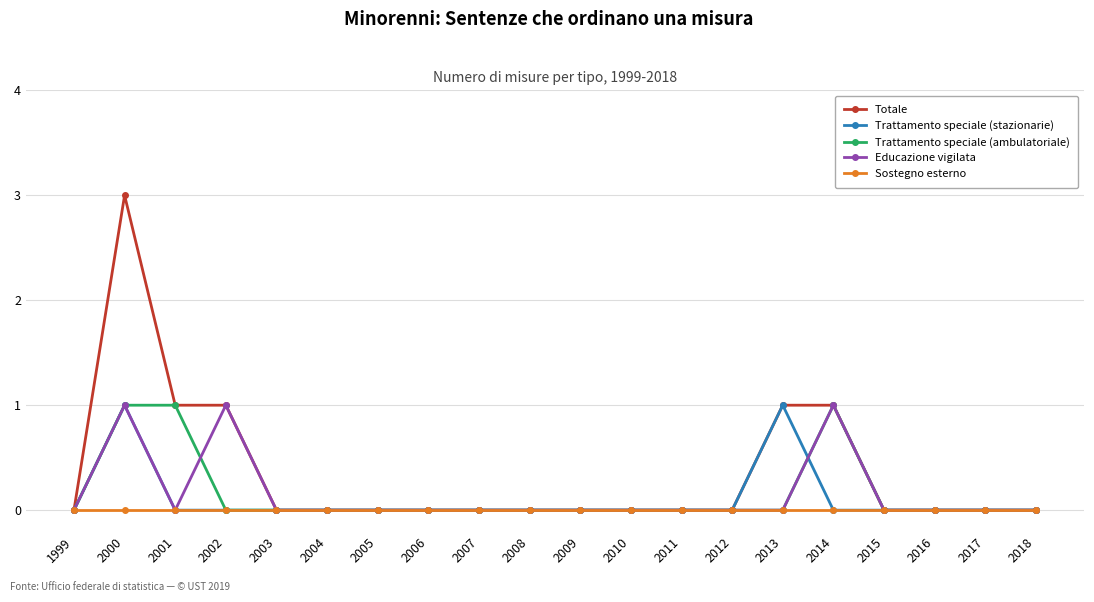

Where is the first local maximum for Educazione vigilata?

2000